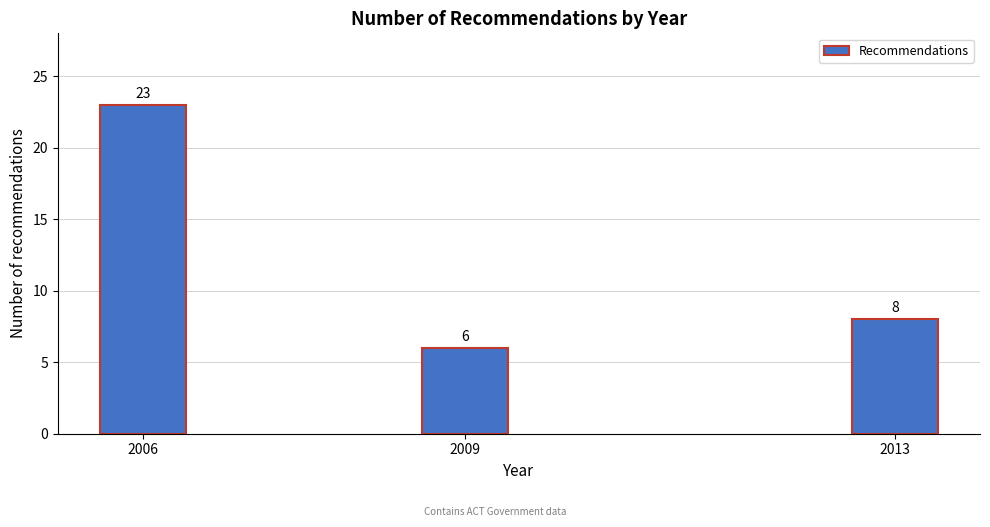

Reading right to left, list all the values displayed in this chart.

8	6	23